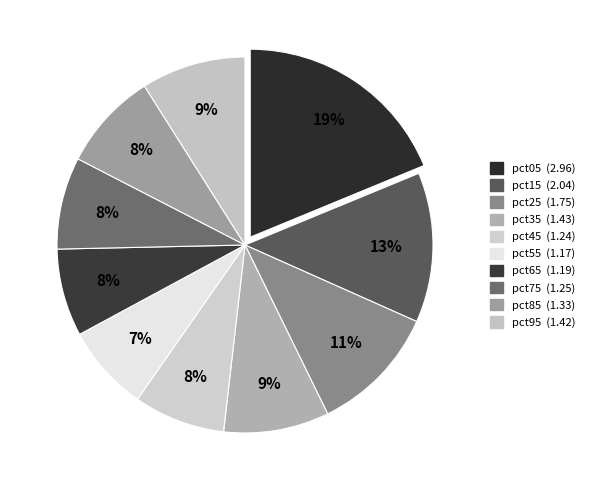

To the nearest percent, what is the average slice percentage?

10%